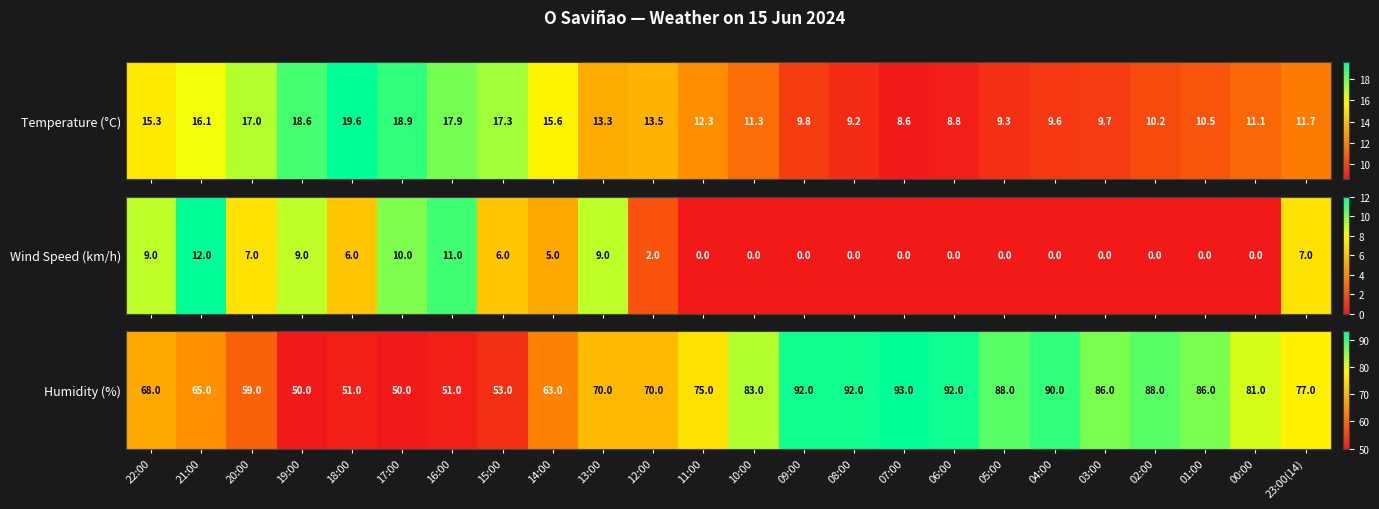

At which category does the chart reach its minimum across all series?

19:00